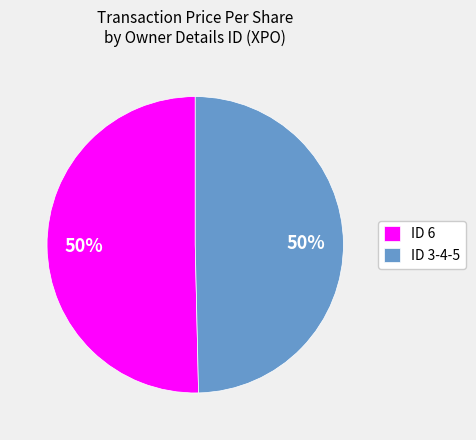

Approximately how many times larger is the value at ID 3-4-5 compared to ID 6?

1.0